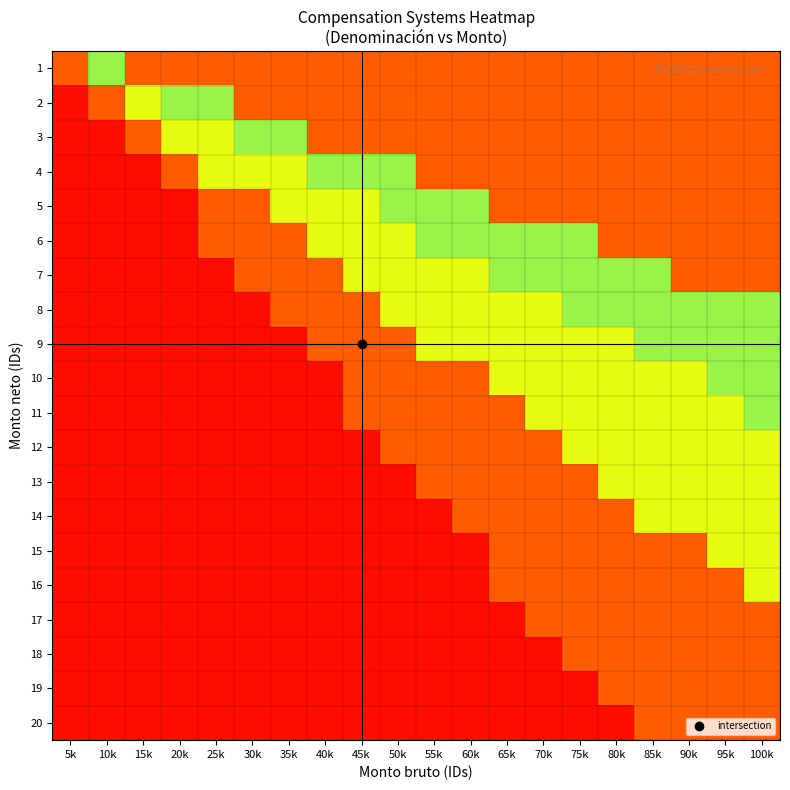

Reading left to right, transcribe all the data shown in this chart.

1: 5k=0.1	10k=0.6	15k=0.8	20k=0.8	25k=0.8	30k=0.8	35k=0.8	40k=0.8	45k=0.8	50k=0.8	55k=0.8	60k=0.8	65k=0.8	70k=0.8	75k=0.8	80k=0.8	85k=0.8	90k=0.8	95k=0.8	100k=0.8
2: 5k=0.0	10k=0.1	15k=0.3	20k=0.6	25k=0.6	30k=0.8	35k=0.8	40k=0.8	45k=0.8	50k=0.8	55k=0.8	60k=0.8	65k=0.8	70k=0.8	75k=0.8	80k=0.8	85k=0.8	90k=0.8	95k=0.8	100k=0.8
3: 5k=0.0	10k=0.0	15k=0.1	20k=0.3	25k=0.3	30k=0.6	35k=0.6	40k=0.8	45k=0.8	50k=0.8	55k=0.8	60k=0.8	65k=0.8	70k=0.8	75k=0.8	80k=0.8	85k=0.8	90k=0.8	95k=0.8	100k=0.8
4: 5k=0.0	10k=0.0	15k=0.0	20k=0.1	25k=0.3	30k=0.3	35k=0.3	40k=0.6	45k=0.6	50k=0.6	55k=0.8	60k=0.8	65k=0.8	70k=0.8	75k=0.8	80k=0.8	85k=0.8	90k=0.8	95k=0.8	100k=0.8
5: 5k=0.0	10k=0.0	15k=0.0	20k=0.0	25k=0.1	30k=0.1	35k=0.3	40k=0.3	45k=0.3	50k=0.6	55k=0.6	60k=0.6	65k=0.8	70k=0.8	75k=0.8	80k=0.8	85k=0.8	90k=0.8	95k=0.8	100k=0.8
6: 5k=0.0	10k=0.0	15k=0.0	20k=0.0	25k=0.1	30k=0.1	35k=0.1	40k=0.3	45k=0.3	50k=0.3	55k=0.6	60k=0.6	65k=0.6	70k=0.6	75k=0.6	80k=0.8	85k=0.8	90k=0.8	95k=0.8	100k=0.8
7: 5k=0.0	10k=0.0	15k=0.0	20k=0.0	25k=0.0	30k=0.1	35k=0.1	40k=0.1	45k=0.3	50k=0.3	55k=0.3	60k=0.3	65k=0.6	70k=0.6	75k=0.6	80k=0.6	85k=0.6	90k=0.8	95k=0.8	100k=0.8
8: 5k=0.0	10k=0.0	15k=0.0	20k=0.0	25k=0.0	30k=0.0	35k=0.1	40k=0.1	45k=0.1	50k=0.3	55k=0.3	60k=0.3	65k=0.3	70k=0.3	75k=0.6	80k=0.6	85k=0.6	90k=0.6	95k=0.6	100k=0.6
9: 5k=0.0	10k=0.0	15k=0.0	20k=0.0	25k=0.0	30k=0.0	35k=0.0	40k=0.1	45k=0.1	50k=0.1	55k=0.3	60k=0.3	65k=0.3	70k=0.3	75k=0.3	80k=0.3	85k=0.6	90k=0.6	95k=0.6	100k=0.6
10: 5k=0.0	10k=0.0	15k=0.0	20k=0.0	25k=0.0	30k=0.0	35k=0.0	40k=0.0	45k=0.1	50k=0.1	55k=0.1	60k=0.1	65k=0.3	70k=0.3	75k=0.3	80k=0.3	85k=0.3	90k=0.3	95k=0.6	100k=0.6
11: 5k=0.0	10k=0.0	15k=0.0	20k=0.0	25k=0.0	30k=0.0	35k=0.0	40k=0.0	45k=0.1	50k=0.1	55k=0.1	60k=0.1	65k=0.1	70k=0.3	75k=0.3	80k=0.3	85k=0.3	90k=0.3	95k=0.3	100k=0.6
12: 5k=0.0	10k=0.0	15k=0.0	20k=0.0	25k=0.0	30k=0.0	35k=0.0	40k=0.0	45k=0.0	50k=0.1	55k=0.1	60k=0.1	65k=0.1	70k=0.1	75k=0.3	80k=0.3	85k=0.3	90k=0.3	95k=0.3	100k=0.3
13: 5k=0.0	10k=0.0	15k=0.0	20k=0.0	25k=0.0	30k=0.0	35k=0.0	40k=0.0	45k=0.0	50k=0.0	55k=0.1	60k=0.1	65k=0.1	70k=0.1	75k=0.1	80k=0.3	85k=0.3	90k=0.3	95k=0.3	100k=0.3
14: 5k=0.0	10k=0.0	15k=0.0	20k=0.0	25k=0.0	30k=0.0	35k=0.0	40k=0.0	45k=0.0	50k=0.0	55k=0.0	60k=0.1	65k=0.1	70k=0.1	75k=0.1	80k=0.1	85k=0.3	90k=0.3	95k=0.3	100k=0.3
15: 5k=0.0	10k=0.0	15k=0.0	20k=0.0	25k=0.0	30k=0.0	35k=0.0	40k=0.0	45k=0.0	50k=0.0	55k=0.0	60k=0.0	65k=0.1	70k=0.1	75k=0.1	80k=0.1	85k=0.1	90k=0.1	95k=0.3	100k=0.3
16: 5k=0.0	10k=0.0	15k=0.0	20k=0.0	25k=0.0	30k=0.0	35k=0.0	40k=0.0	45k=0.0	50k=0.0	55k=0.0	60k=0.0	65k=0.1	70k=0.1	75k=0.1	80k=0.1	85k=0.1	90k=0.1	95k=0.1	100k=0.3
17: 5k=0.0	10k=0.0	15k=0.0	20k=0.0	25k=0.0	30k=0.0	35k=0.0	40k=0.0	45k=0.0	50k=0.0	55k=0.0	60k=0.0	65k=0.0	70k=0.1	75k=0.1	80k=0.1	85k=0.1	90k=0.1	95k=0.1	100k=0.1
18: 5k=0.0	10k=0.0	15k=0.0	20k=0.0	25k=0.0	30k=0.0	35k=0.0	40k=0.0	45k=0.0	50k=0.0	55k=0.0	60k=0.0	65k=0.0	70k=0.0	75k=0.1	80k=0.1	85k=0.1	90k=0.1	95k=0.1	100k=0.1
19: 5k=0.0	10k=0.0	15k=0.0	20k=0.0	25k=0.0	30k=0.0	35k=0.0	40k=0.0	45k=0.0	50k=0.0	55k=0.0	60k=0.0	65k=0.0	70k=0.0	75k=0.0	80k=0.1	85k=0.1	90k=0.1	95k=0.1	100k=0.1
20: 5k=0.0	10k=0.0	15k=0.0	20k=0.0	25k=0.0	30k=0.0	35k=0.0	40k=0.0	45k=0.0	50k=0.0	55k=0.0	60k=0.0	65k=0.0	70k=0.0	75k=0.0	80k=0.0	85k=0.1	90k=0.1	95k=0.1	100k=0.1